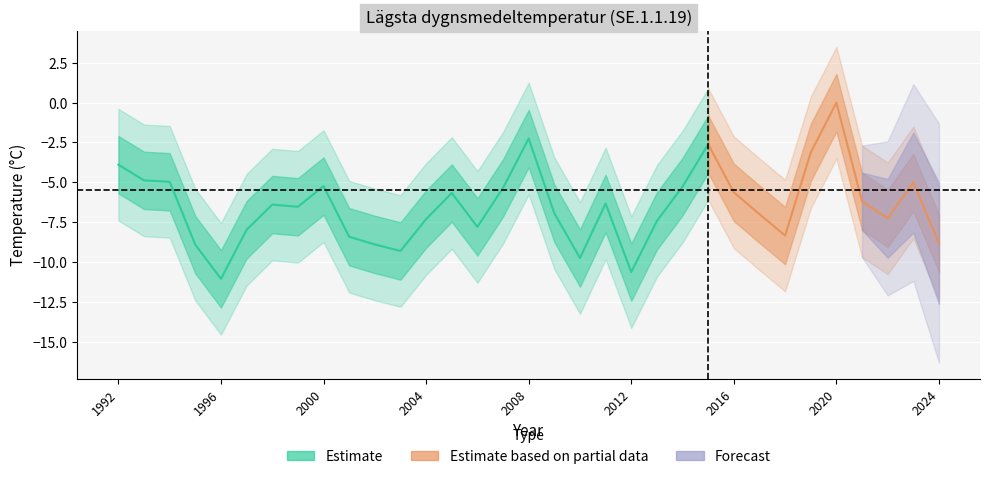

The value at 2014 is -8.6. True or false?

False